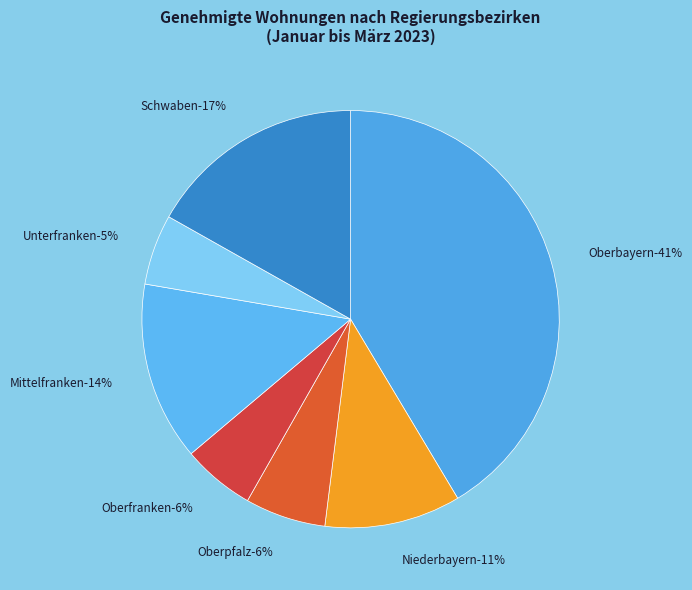

What percentage is the Niederbayern slice, to the nearest percent?

11%